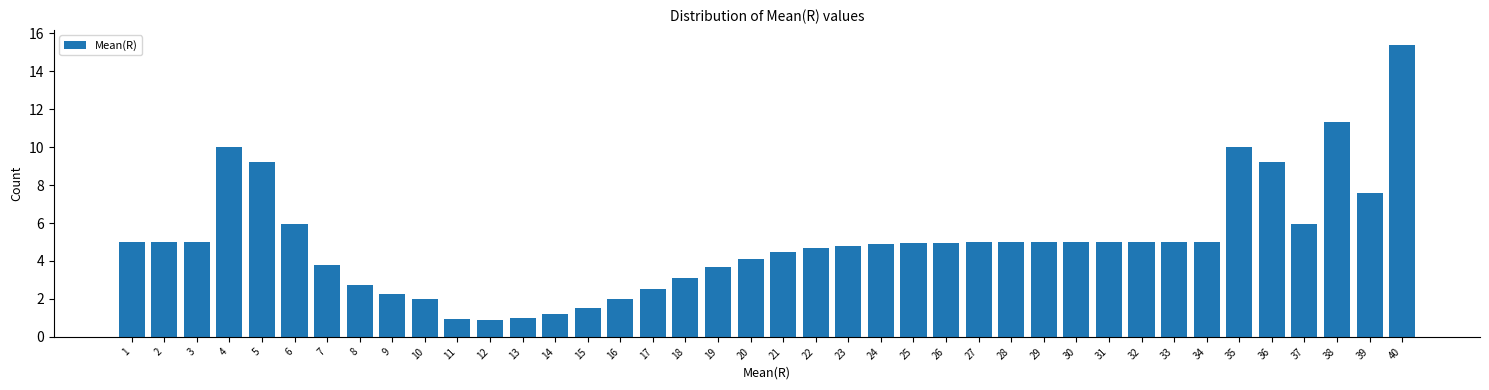

The chart shows a value of 2.5 at 15. True or false?

False